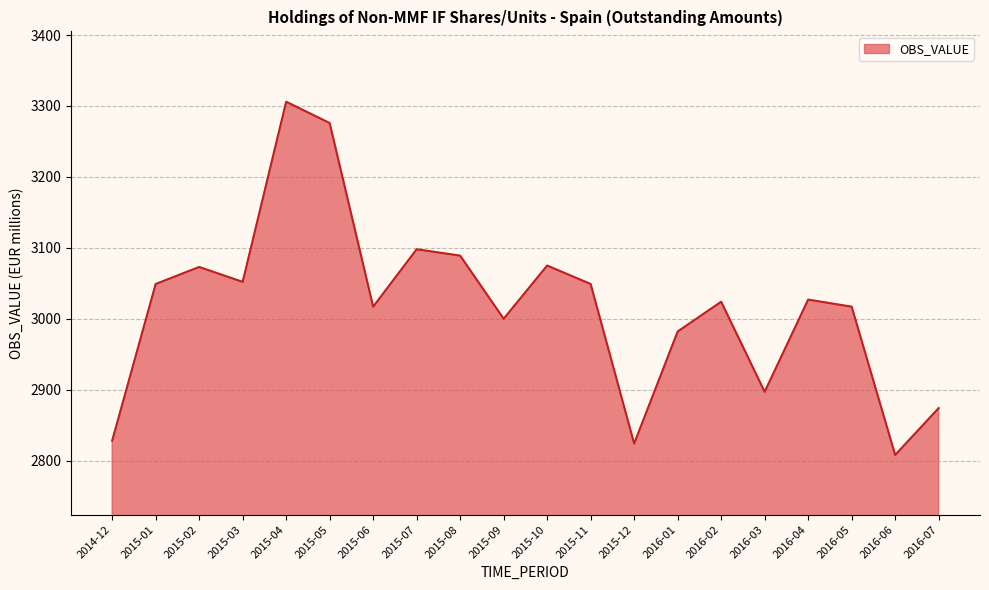

Where is the first local minimum?

2015-03